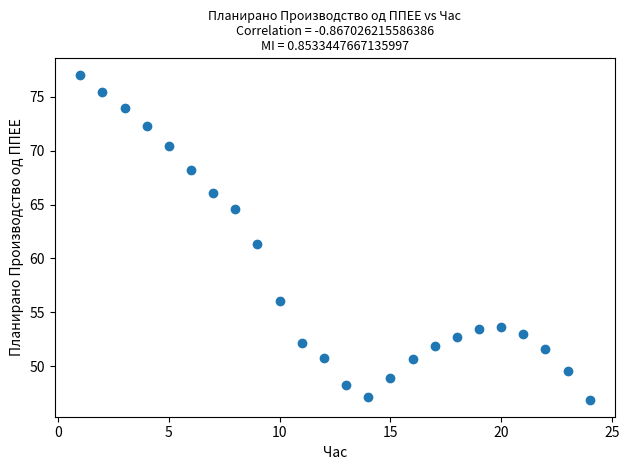

What is the range of Y values (max minus min)?

30.2